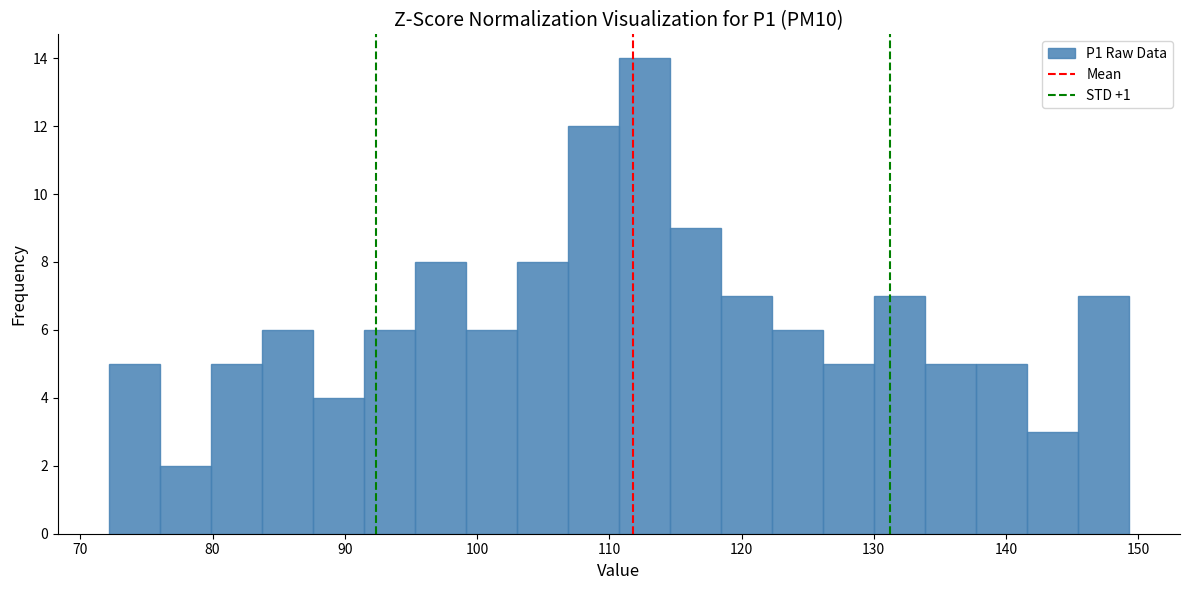

Read against the x-axis, roughly where is the centre of the tallest bar?

113